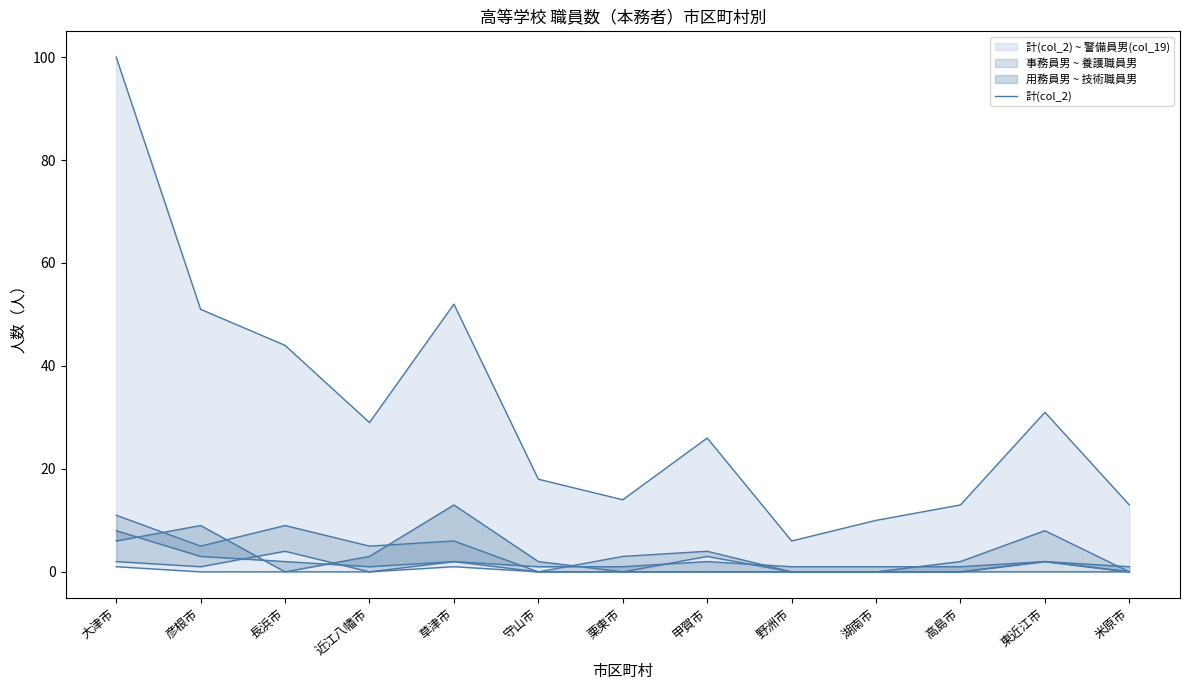

List the labels in order of value, smallest first.

野洲市, 湖南市, 高島市, 米原市, 栗東市, 守山市, 甲賀市, 近江八幡市, 東近江市, 長浜市, 彦根市, 草津市, 大津市